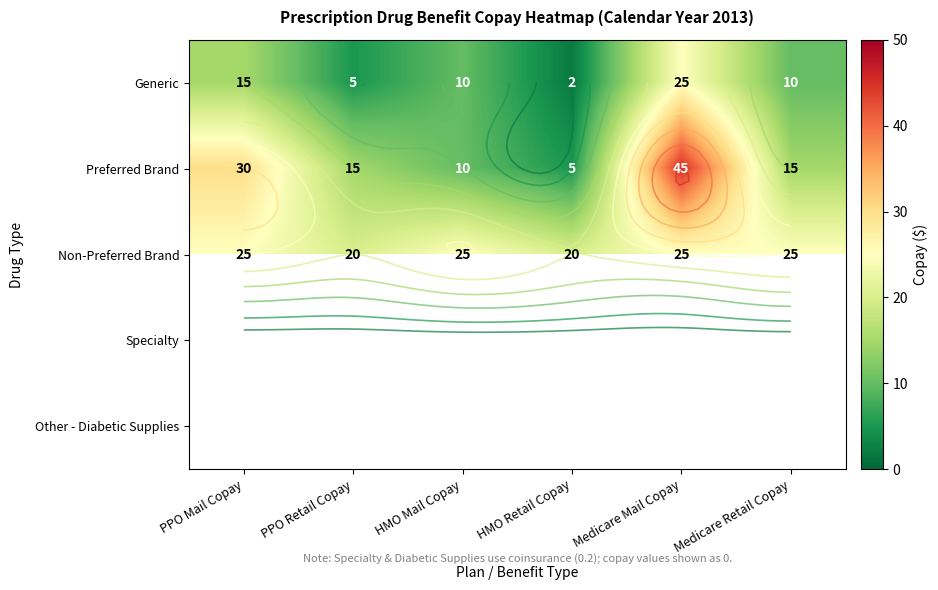

Which series has the largest total across all categories?

Non-Preferred Brand